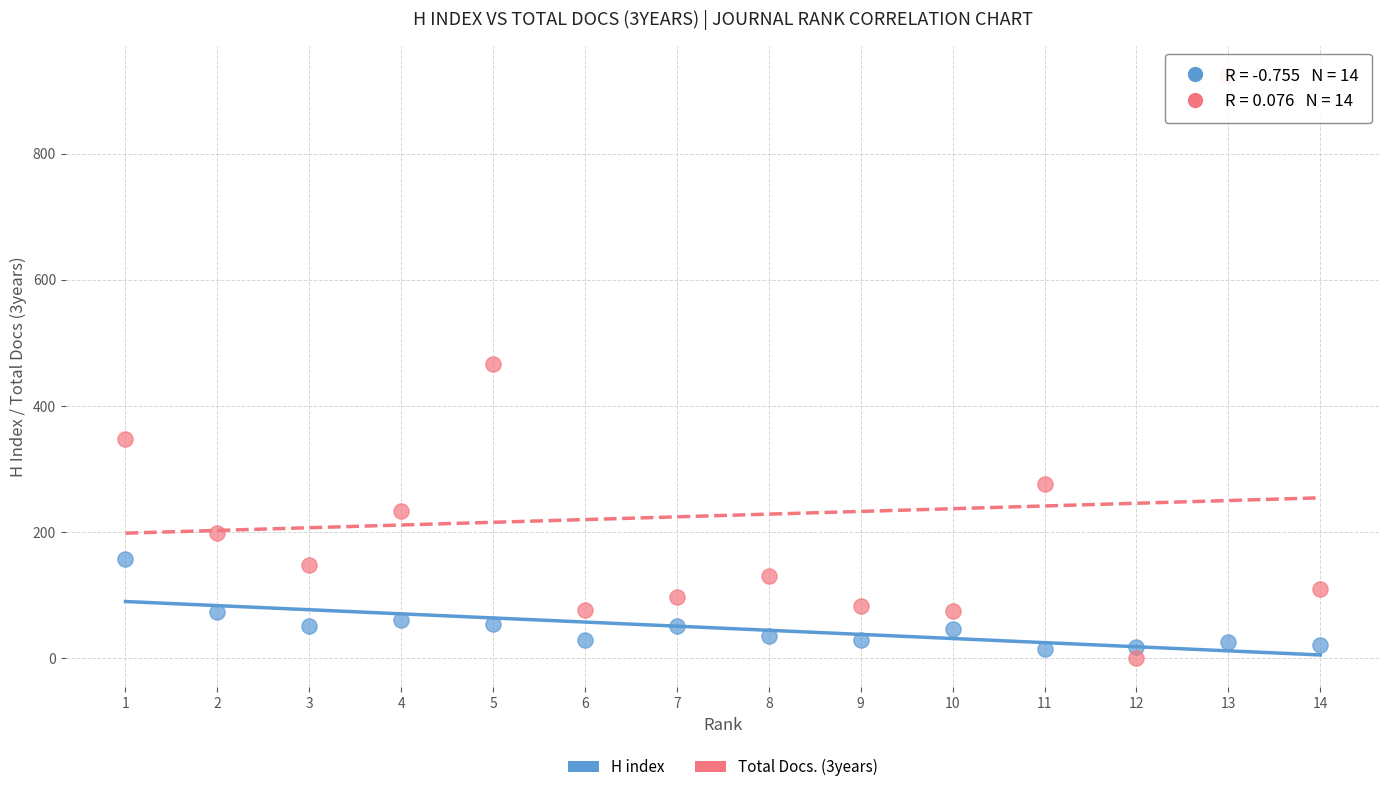

What is the X range (max minus min) for the scatter plot?

13